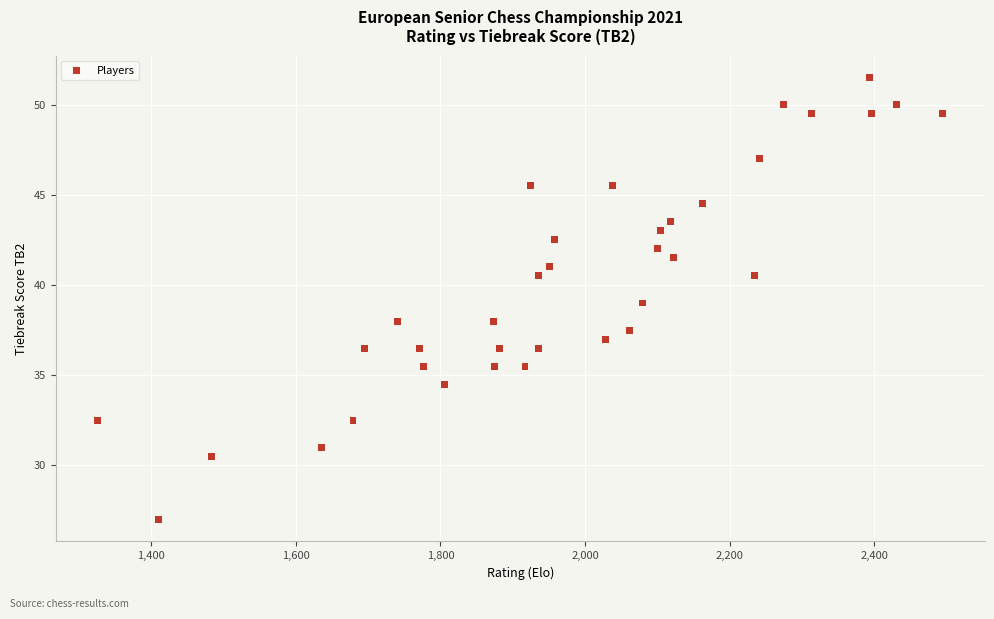

What is the range of X values (max minus min)?

1169.0